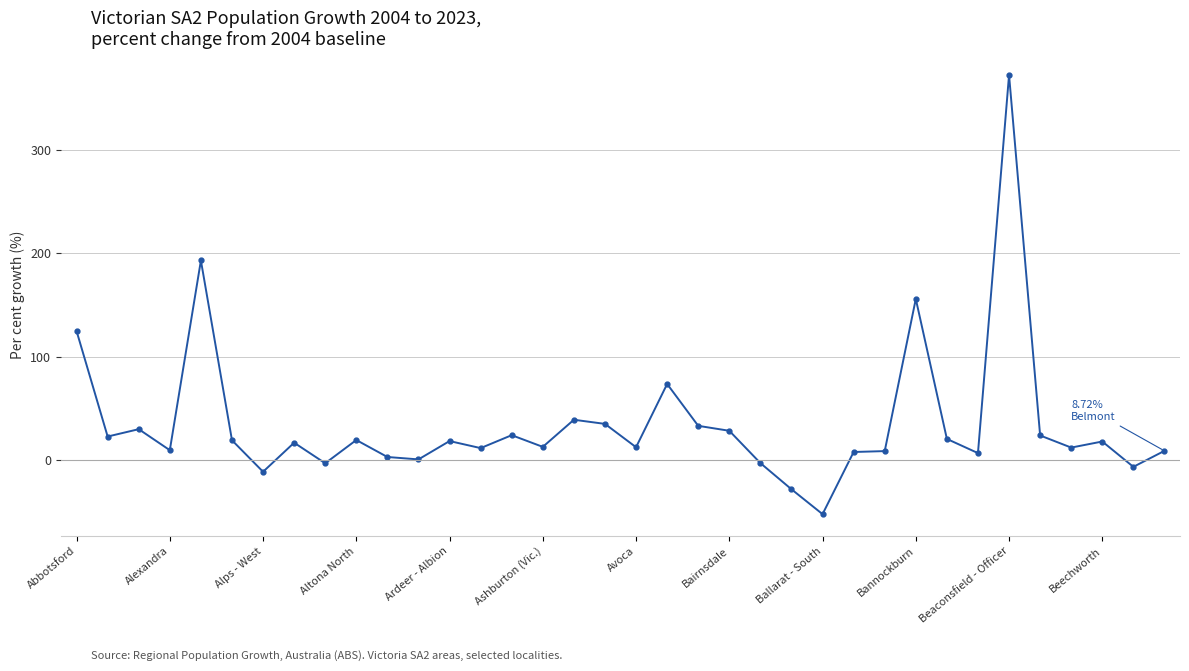

True or false: there are more than 2 points higher than both neighbors.

True